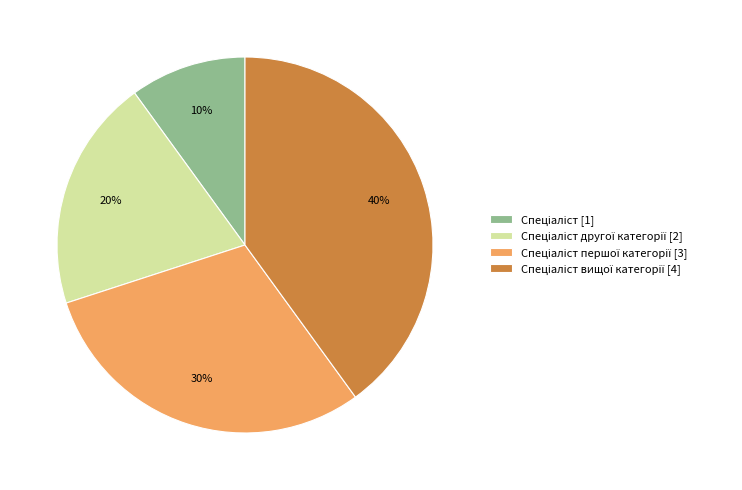

How many slices are in this pie chart?

4